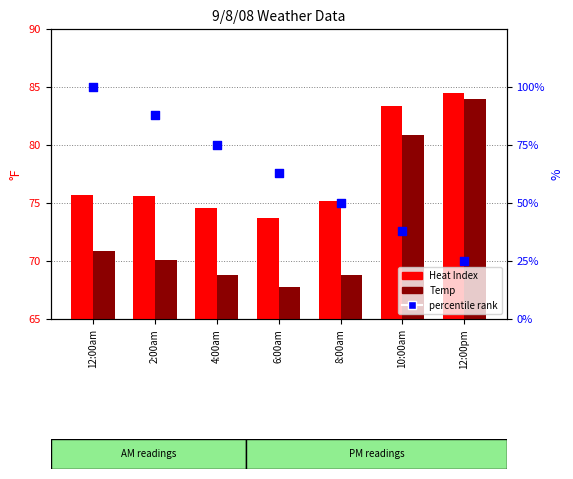

What are all the series names shown in the legend?

Heat Index, Temp, percentile rank